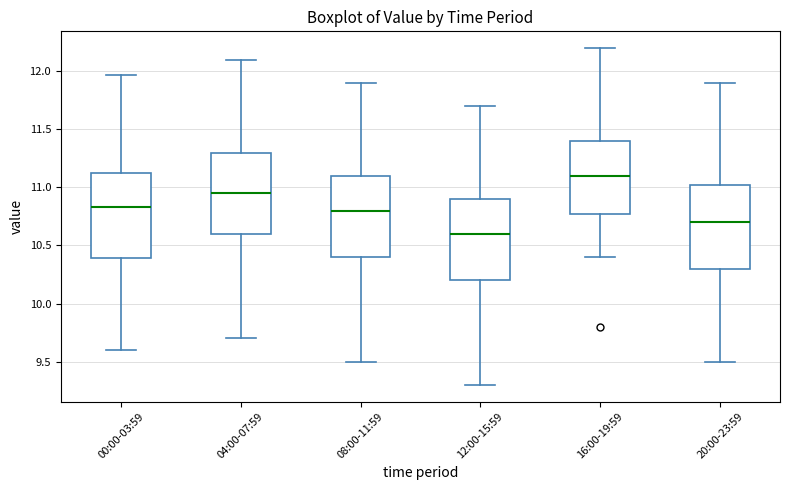

Reading left to right, transcribe this box plot: for each box, give where its median line is, the range the box spans, and where its two whiskers end, as read against the y-axis. The values are not printed on the chart, so give them approximately, as read against the axis.

00:00-03:59: median 10.85, box 10.40 to 11.15, whiskers 9.60 to 11.95
04:00-07:59: median 10.95, box 10.60 to 11.30, whiskers 9.70 to 12.10
08:00-11:59: median 10.80, box 10.40 to 11.10, whiskers 9.50 to 11.90
12:00-15:59: median 10.60, box 10.20 to 10.90, whiskers 9.30 to 11.70
16:00-19:59: median 11.10, box 10.80 to 11.40, whiskers 10.40 to 12.20
20:00-23:59: median 10.70, box 10.30 to 11.05, whiskers 9.50 to 11.90